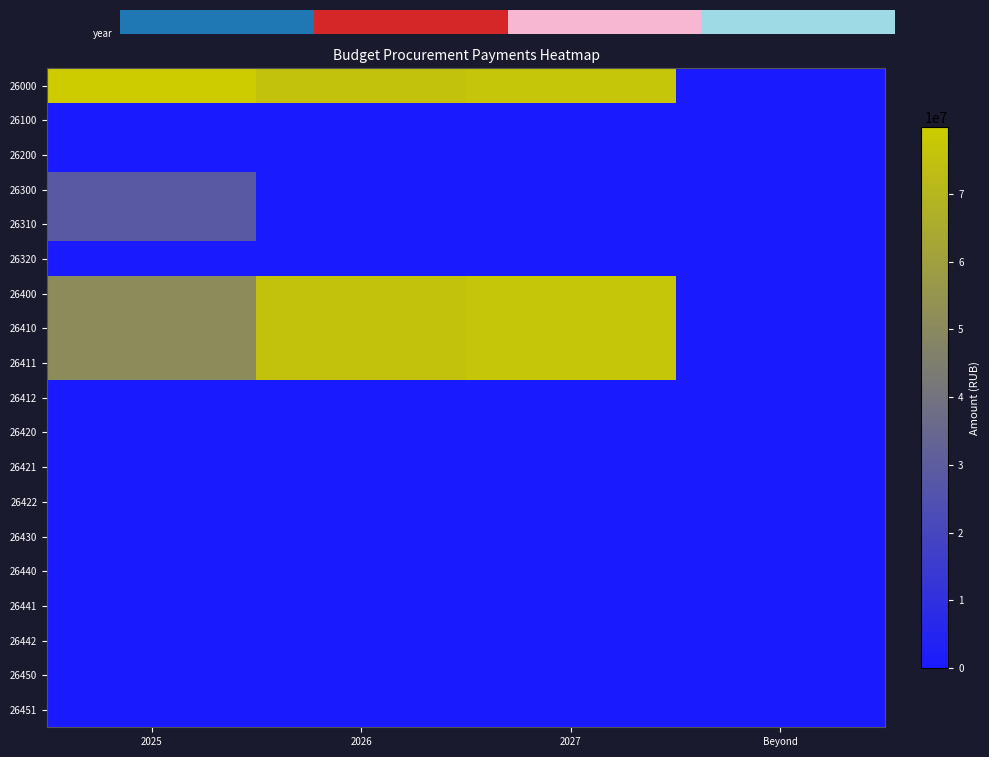

Is the value of 26310 at 2025 greater than the value of 26320 at 2025?

Yes